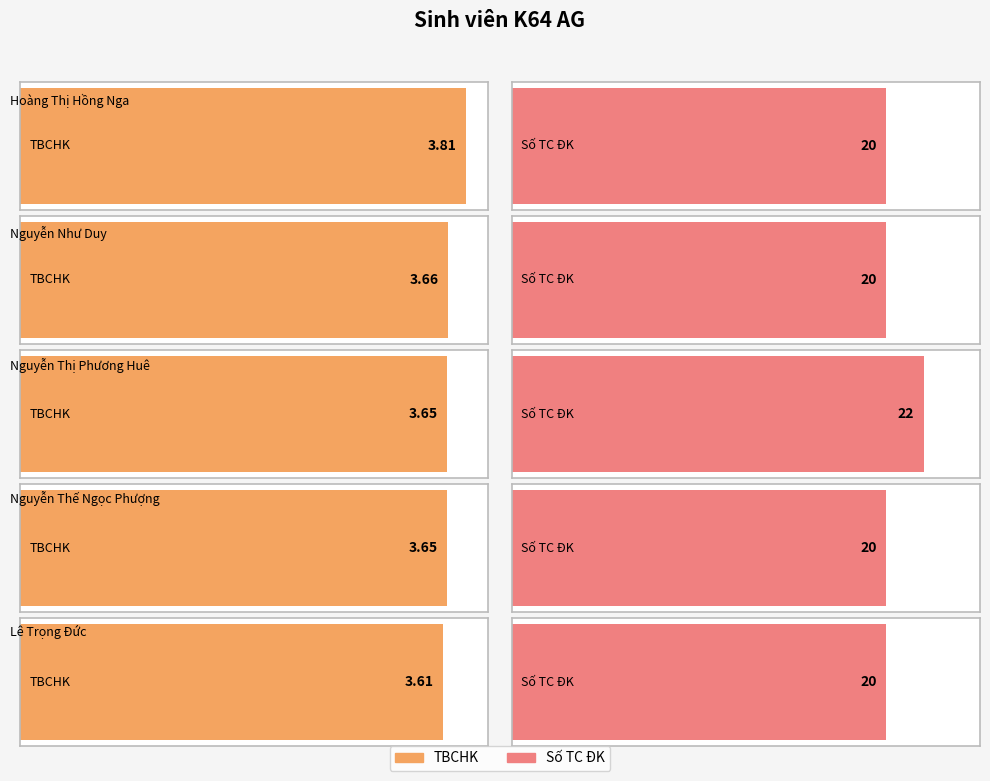

How many groups of bars are there?

5